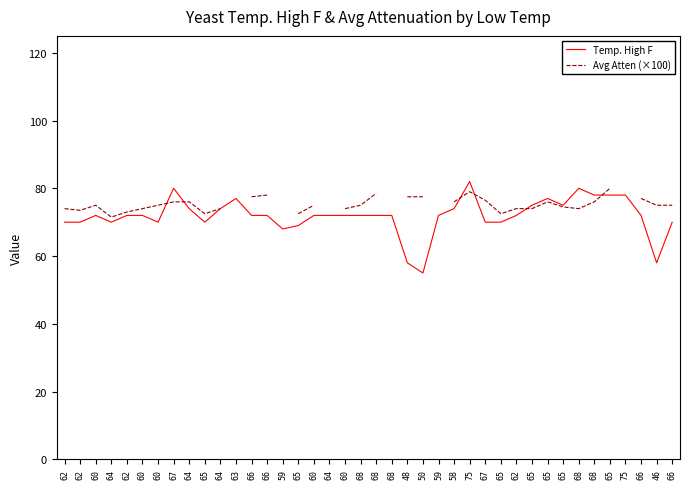

Is the value of Avg Atten (×100) at 65 greater than the value of Temp. High F at 64?

Yes